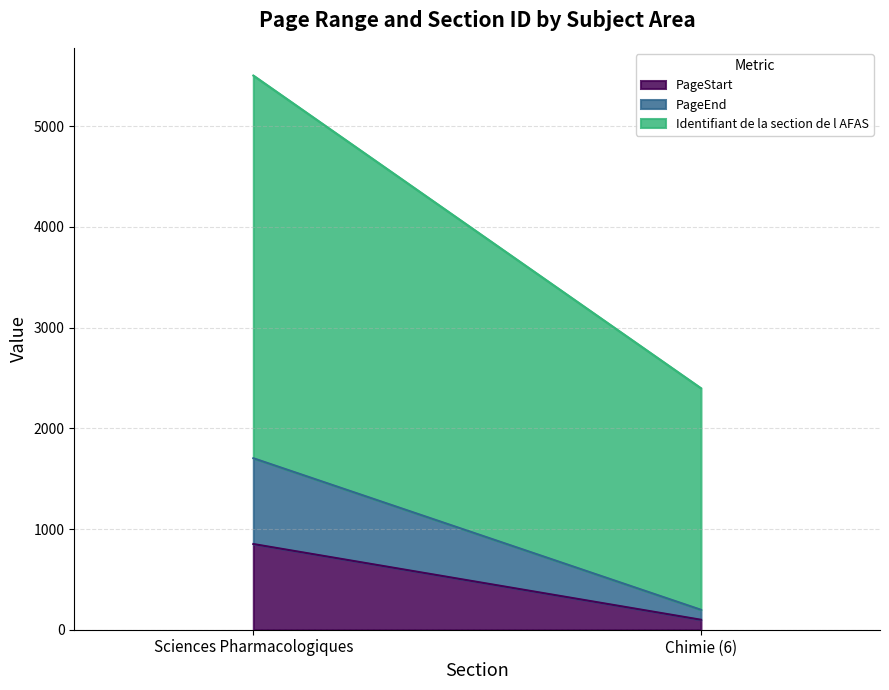

What is the greatest value displayed?

3800